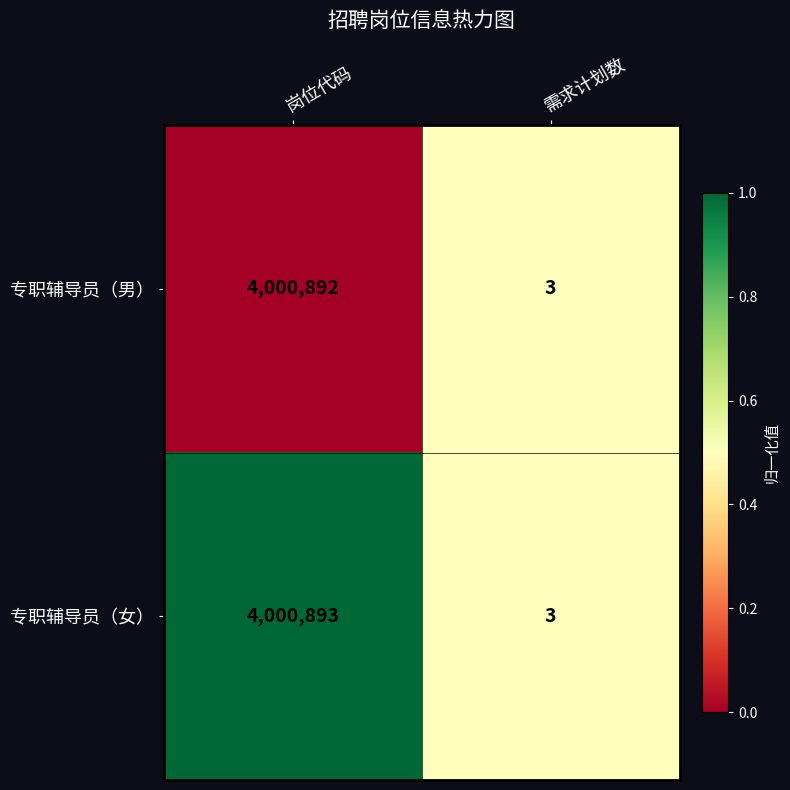

Reading left to right, transcribe all the data shown in this chart.

专职辅导员（男）: 岗位代码=4000892	需求计划数=3
专职辅导员（女）: 岗位代码=4000893	需求计划数=3